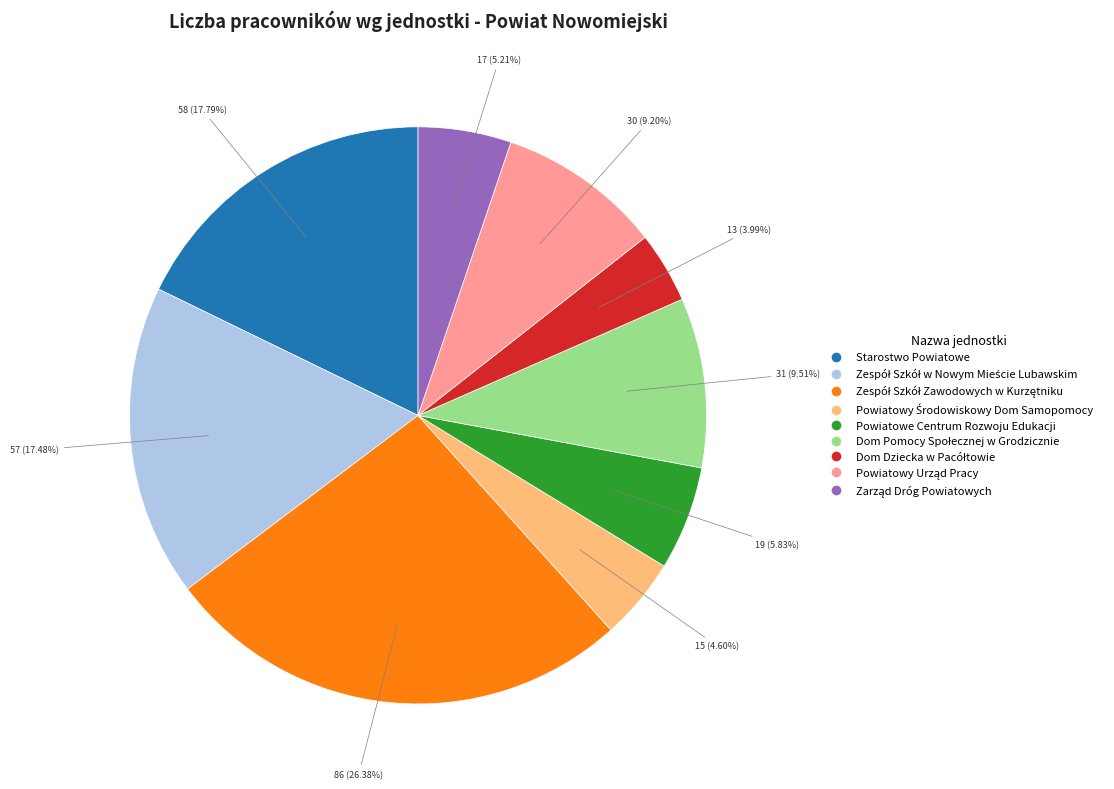

Is there any slice that represents more than half of the pie?

No